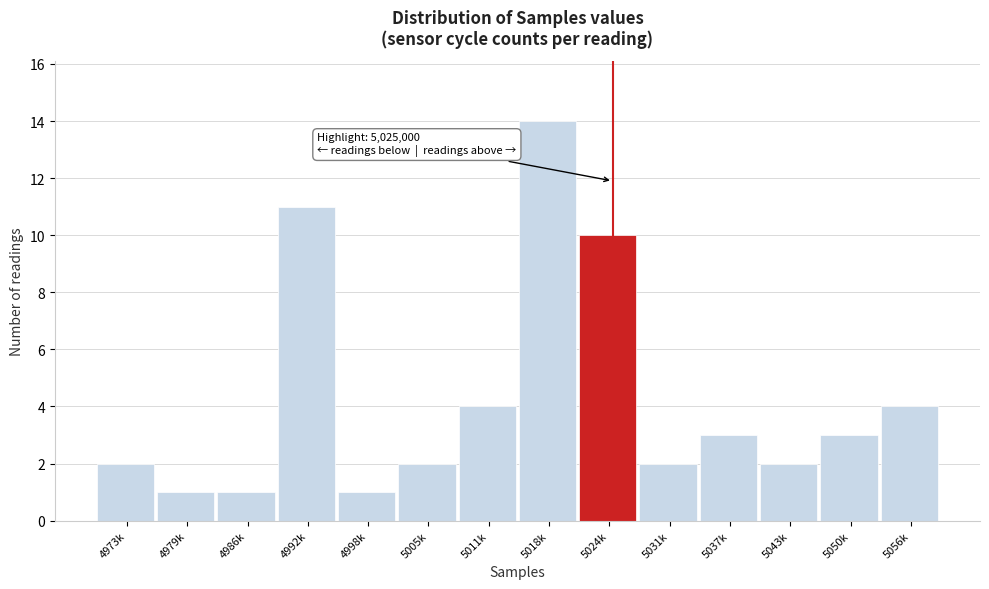

Reading left to right, what are all the values shown in this chart?

4973k=2	4979k=1	4986k=1	4992k=11	4998k=1	5005k=2	5011k=4	5018k=14	5024k=10	5031k=2	5037k=3	5043k=2	5050k=3	5056k=4